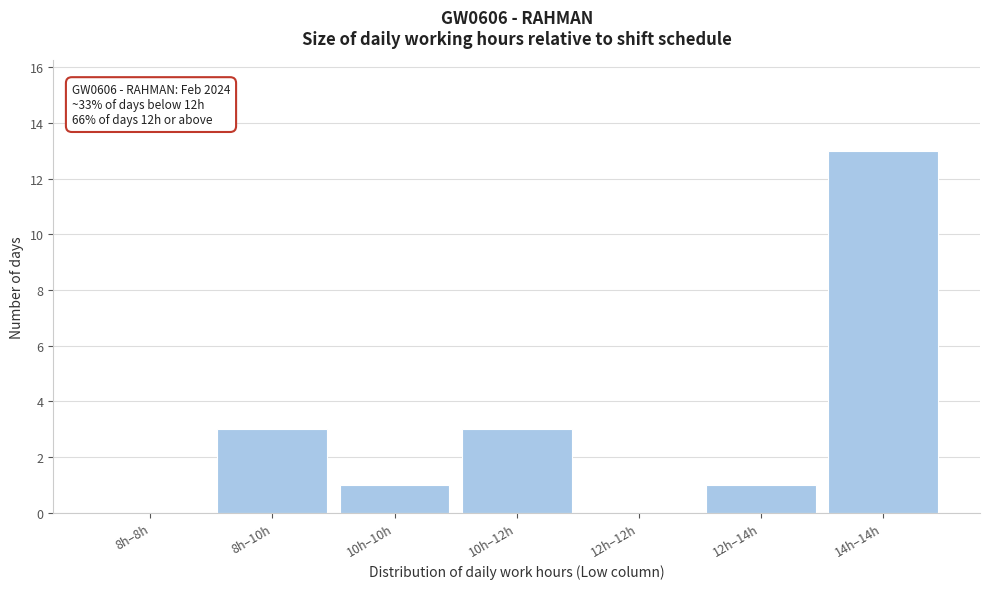

Reading left to right, extract all data points from this chart.

8h–8h=0	8h–10h=3	10h–10h=1	10h–12h=3	12h–12h=0	12h–14h=1	14h–14h=13